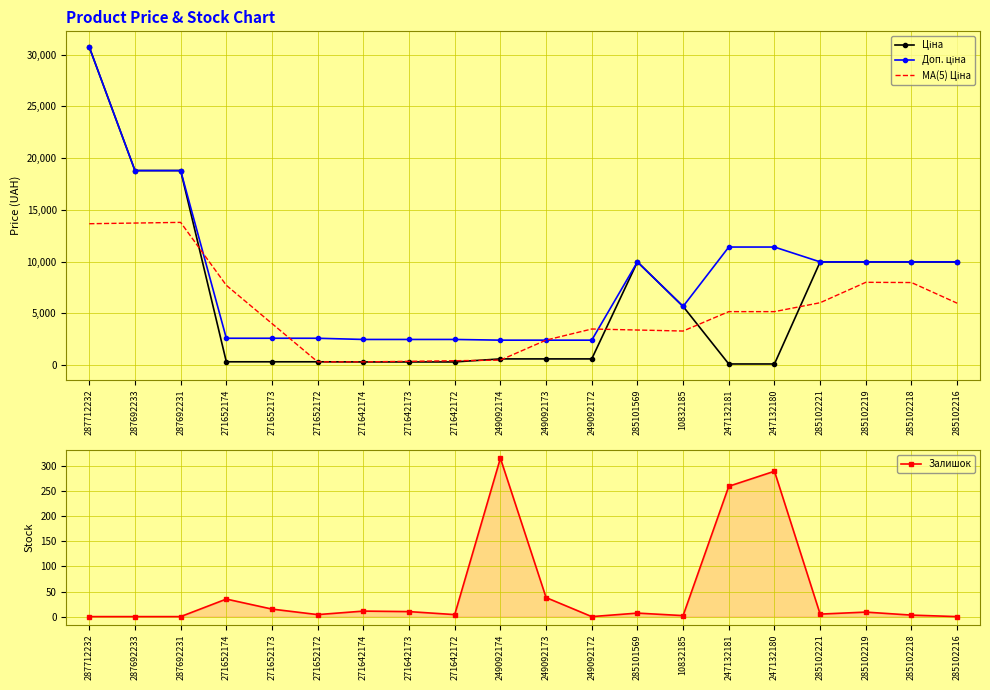

At which category is the sum across all series the highest?

287712232